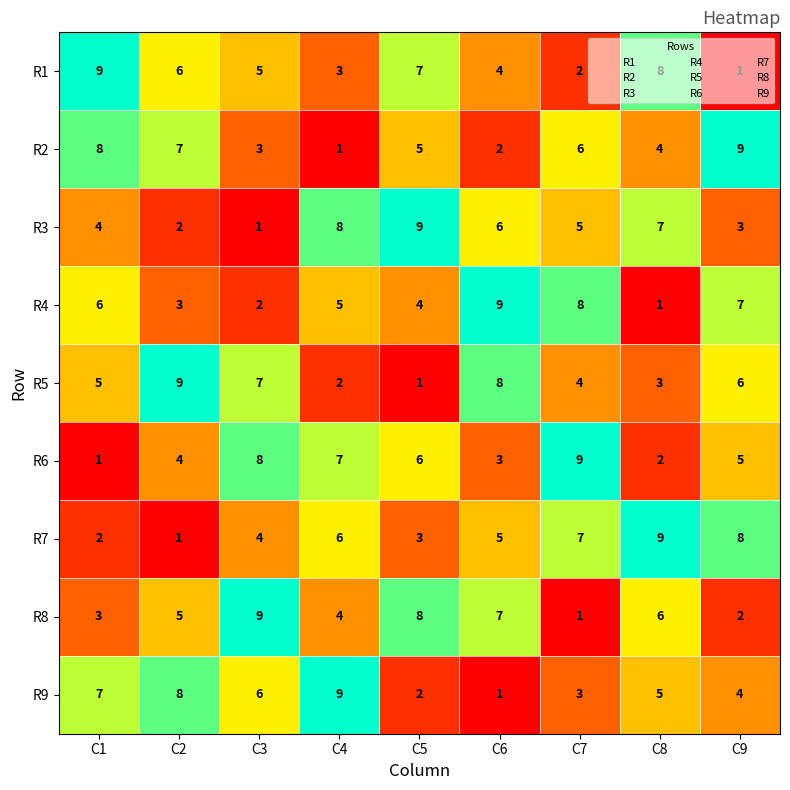

What is the smallest value displayed?

1